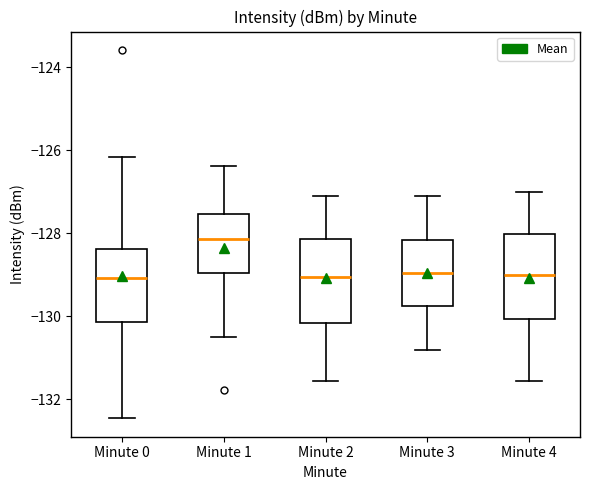

Reading left to right, read every box against the y-axis: the position of its median line, the range the box covers, and the ends of its whiskers. The values are not printed on the chart, so give them approximately, as read against the axis.

Minute 0: median -129.0, box -130.2 to -128.4, whiskers -132.4 to -126.2
Minute 1: median -128.2, box -129.0 to -127.6, whiskers -130.4 to -126.4
Minute 2: median -129.0, box -130.2 to -128.2, whiskers -131.6 to -127.0
Minute 3: median -129.0, box -129.8 to -128.2, whiskers -130.8 to -127.0
Minute 4: median -129.0, box -130.0 to -128.0, whiskers -131.6 to -127.0